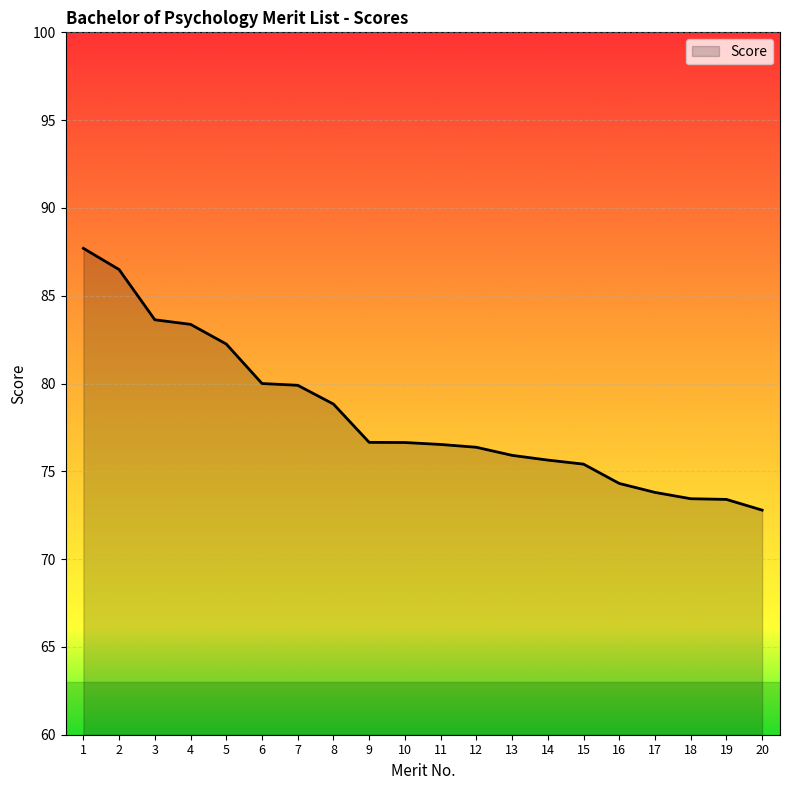

At which label does the data first exceed 76?

1